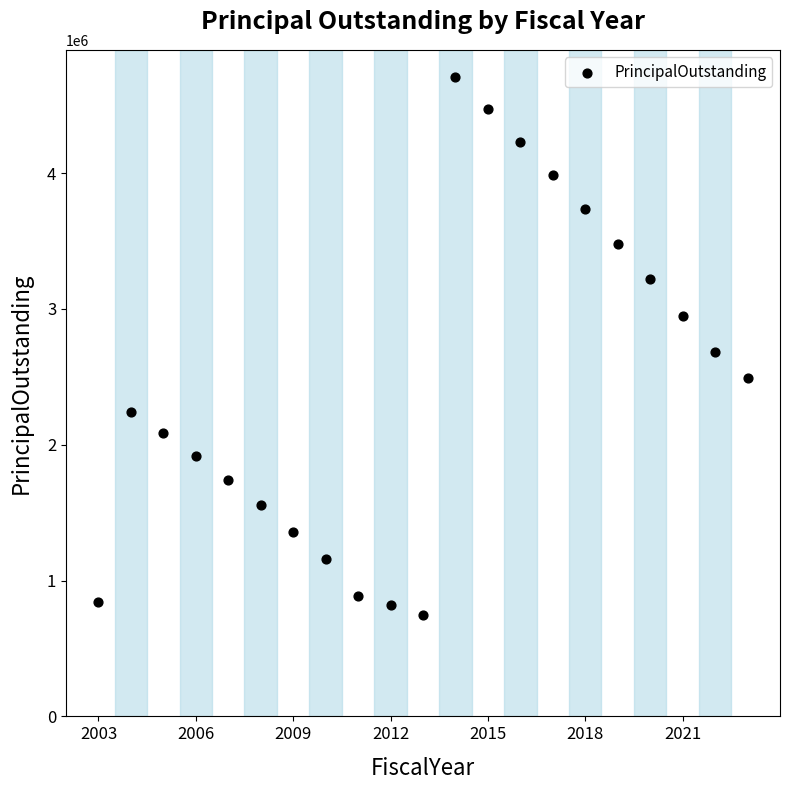

What Y value in the scatter plot is closest to 2730000?

2680000